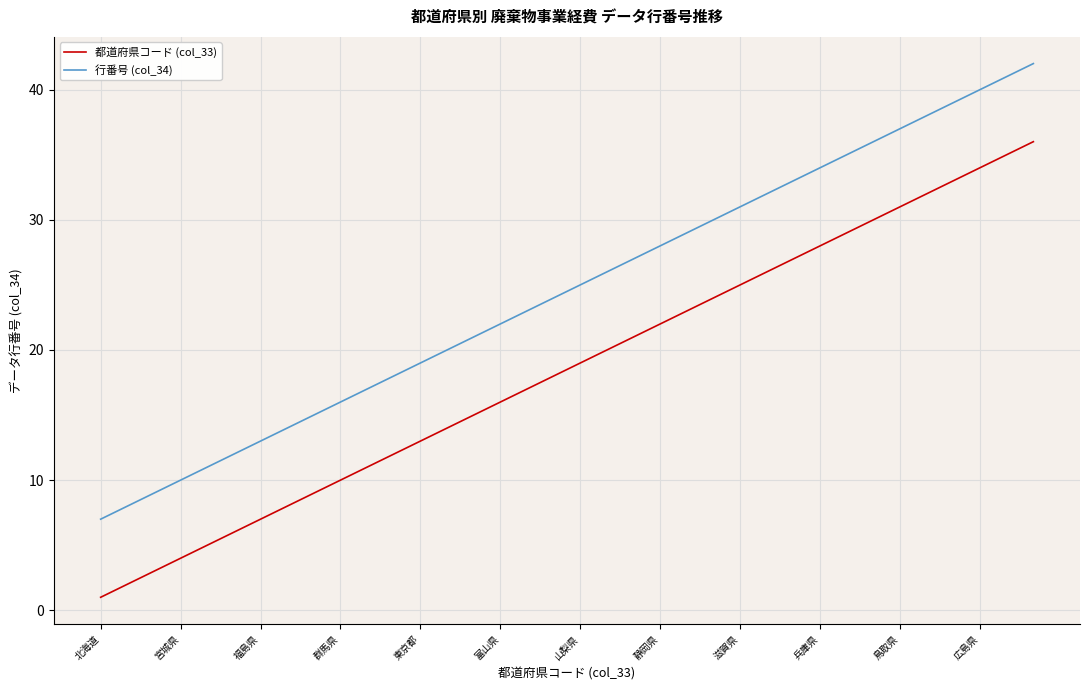

Rank the series by their maximum value, from highest to lowest.

行番号 (col_34), 都道府県コード (col_33)